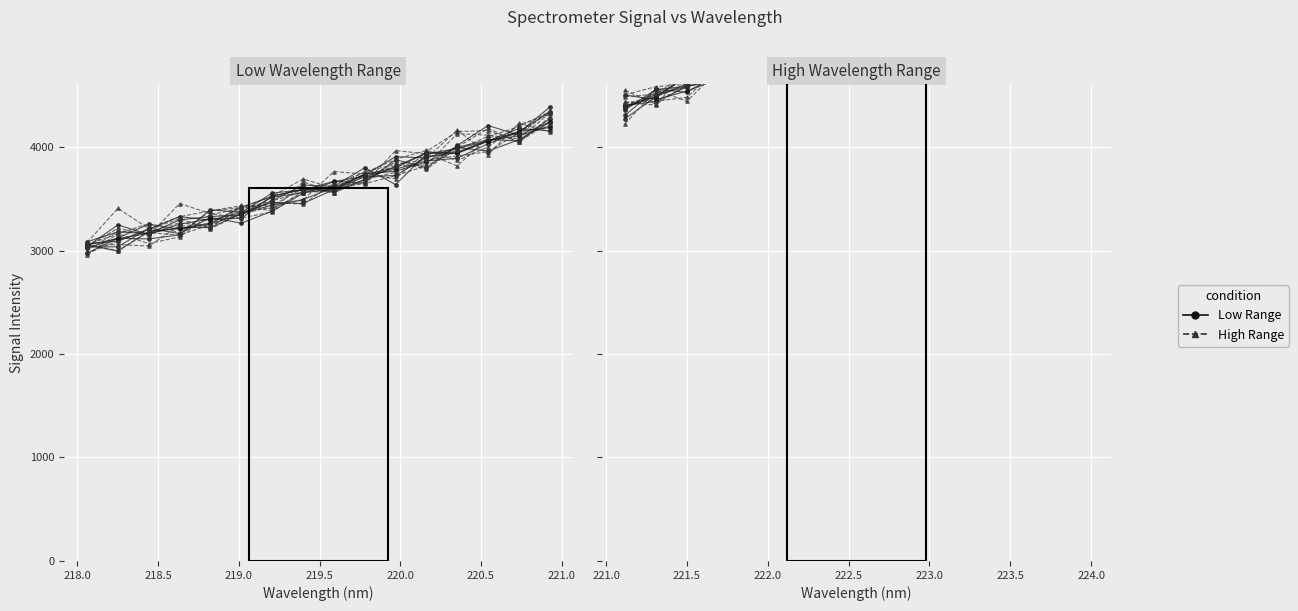

True or false: WT has more than 1 points higher than both neighbors.

False